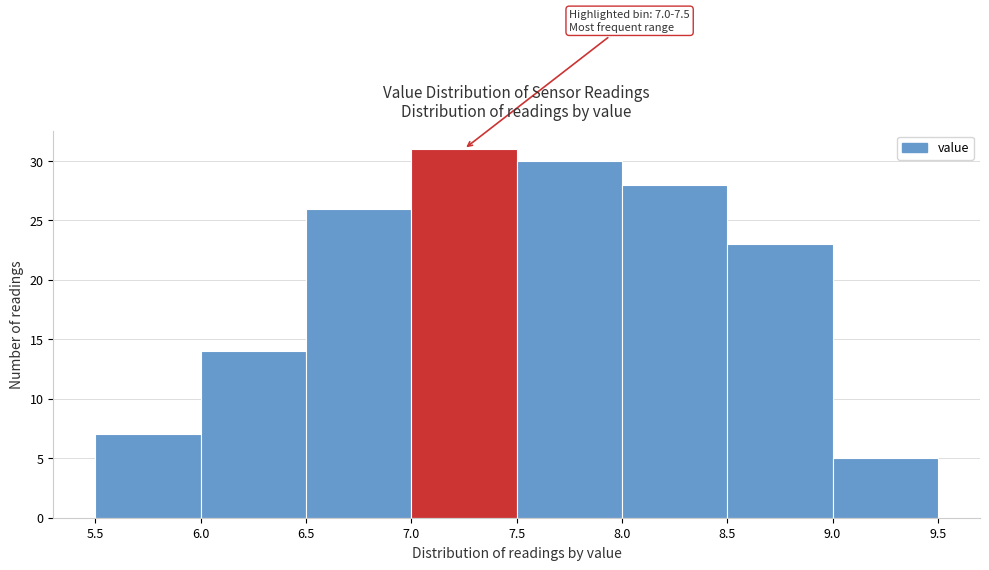

Which range on the x-axis has the tallest bar?

7.0 to 7.5